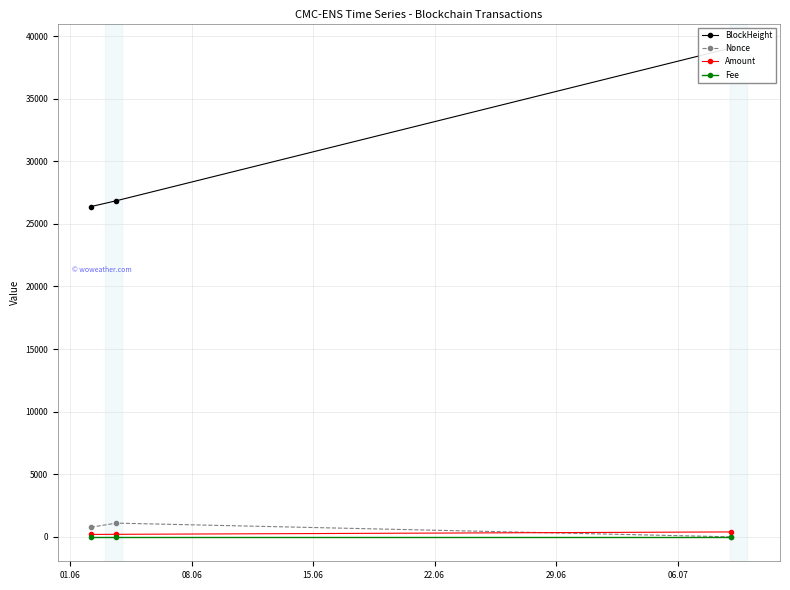

Reading left to right, list all the values displayed in this chart.

BlockHeight: 26382.0	26850.0	39054.0
Nonce: 767.0	1095.0	0.0
Amount: 192.0	201.0	392.0
Fee: 0.0	0.0	0.0